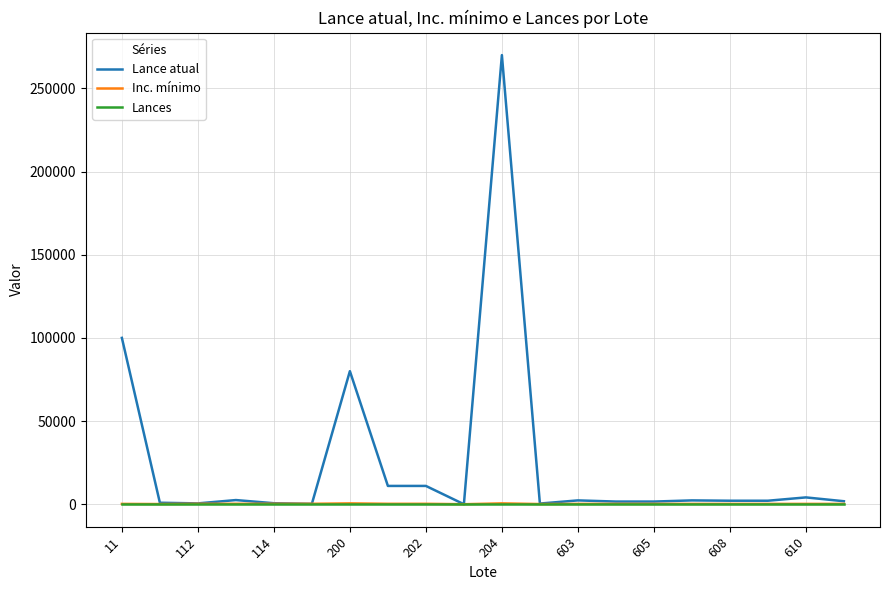

Which series has the largest range (max minus min)?

Lance atual